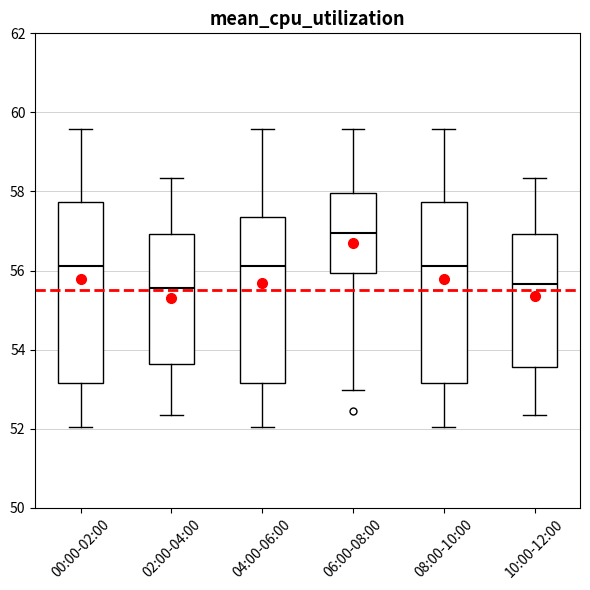

Which box has the highest median line?

06:00-08:00